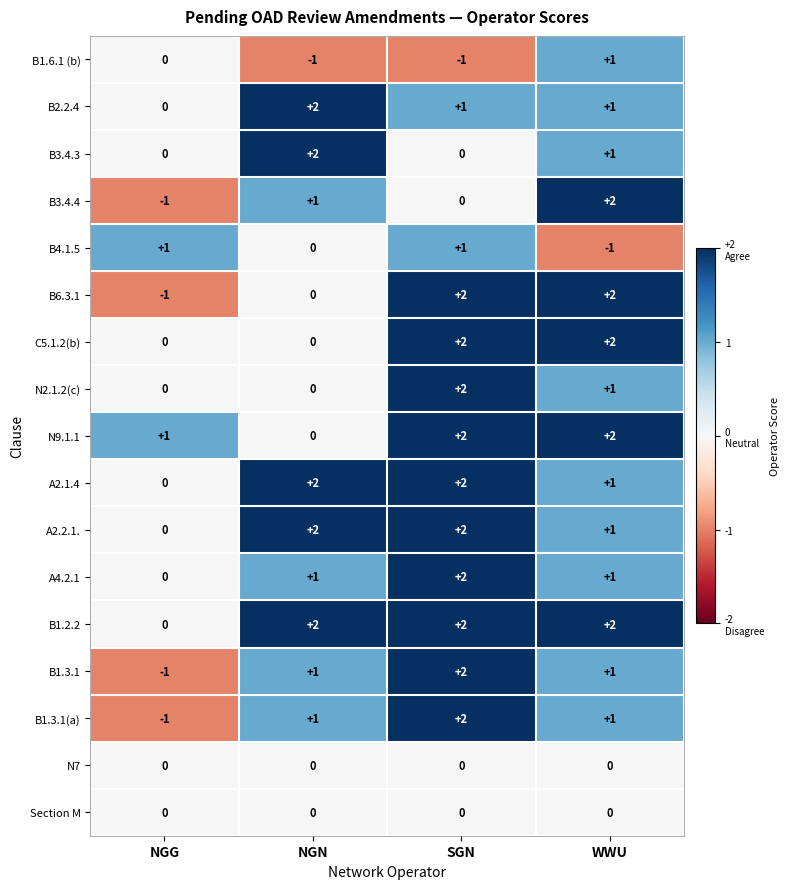

What is the difference between the highest and lowest values at SGN?

3